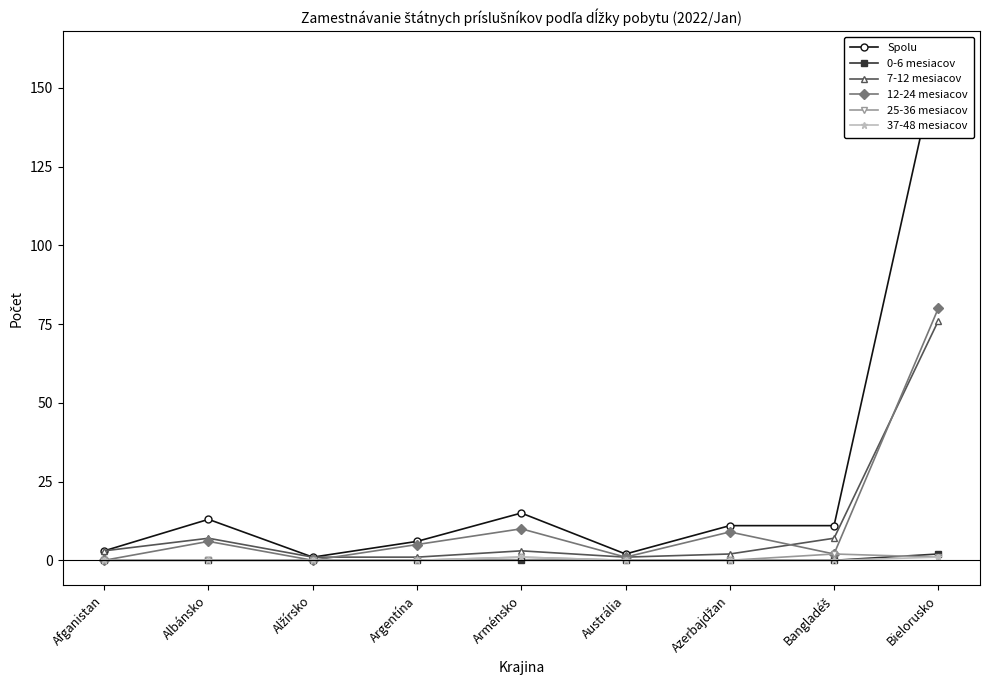

Reading left to right, list all the values displayed in this chart.

Spolu: 3	13	1	6	15	2	11	11	160
0-6 mesiacov: 0	0	0	0	0	0	0	0	2
7-12 mesiacov: 3	7	1	1	3	1	2	7	76
12-24 mesiacov: 0	6	0	5	10	1	9	2	80
25-36 mesiacov: 0	0	0	0	1	0	0	2	1
37-48 mesiacov: 0	0	0	0	1	0	0	0	1